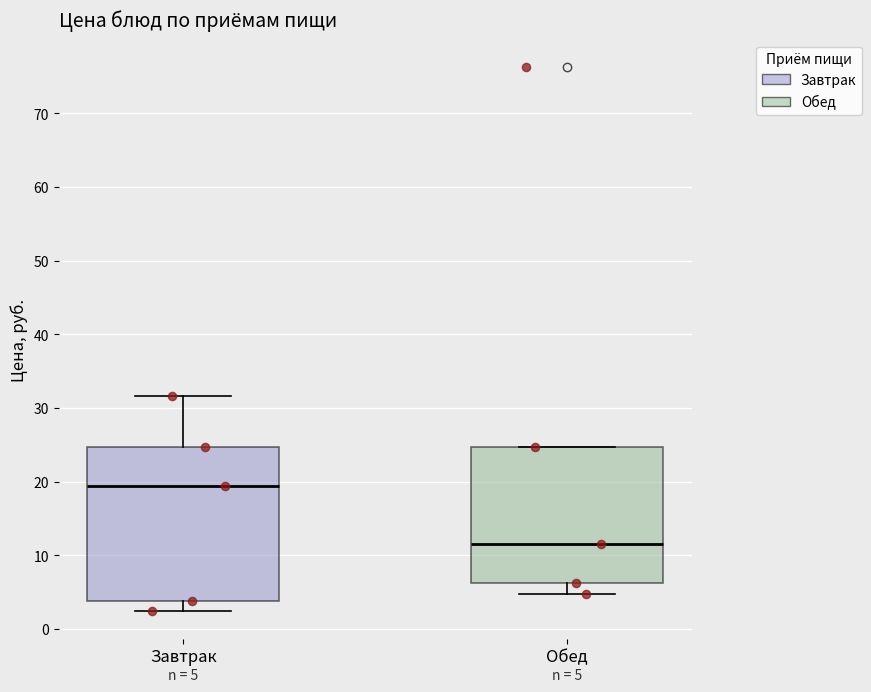

Which box is the tallest, from its lower edge to its upper edge?

Завтрак